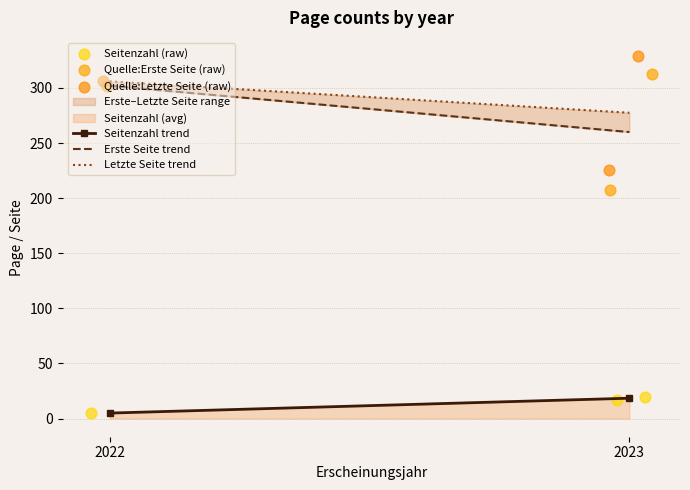

Which series has the widest spread of Y values?

Erste Seite trend